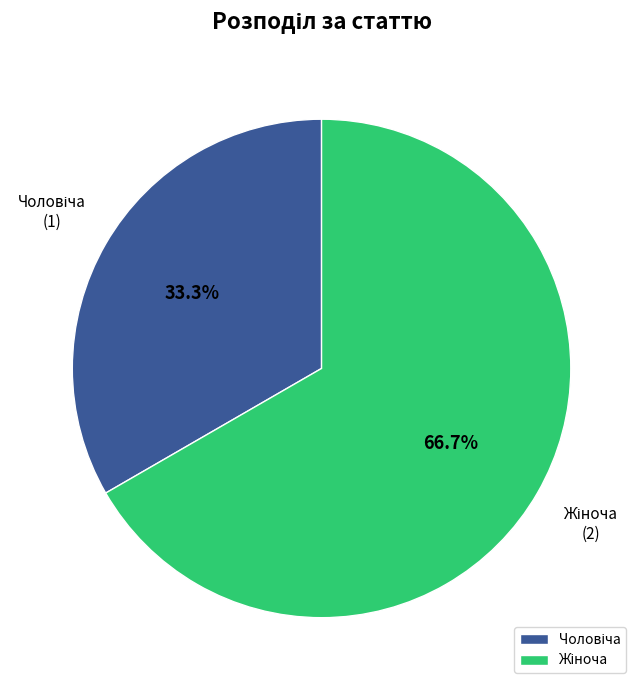

Rank the categories by value from lowest to highest.

Чоловіча, Жіноча